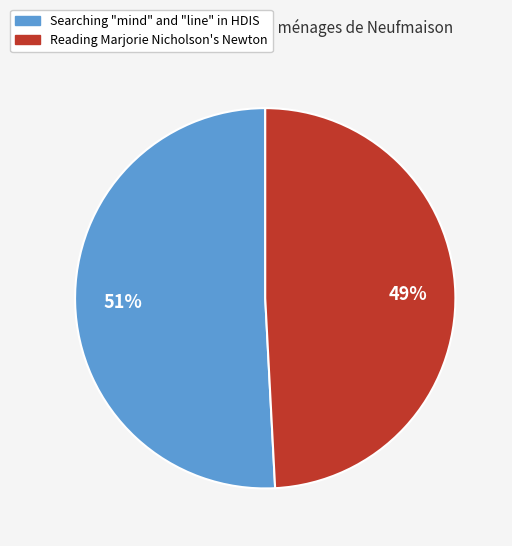

Do Searching "mind" and "line" in HDIS and Reading Marjorie Nicholson's Newton together represent more than half of the pie?

Yes